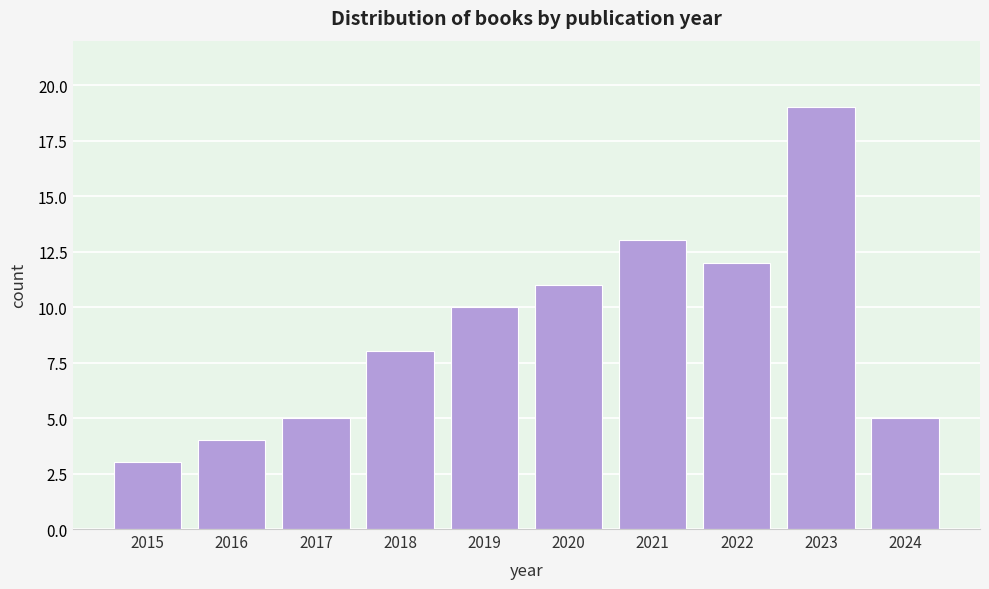

Reading left to right, list all the values displayed in this chart.

2015=3	2016=4	2017=5	2018=8	2019=10	2020=11	2021=13	2022=12	2023=19	2024=5